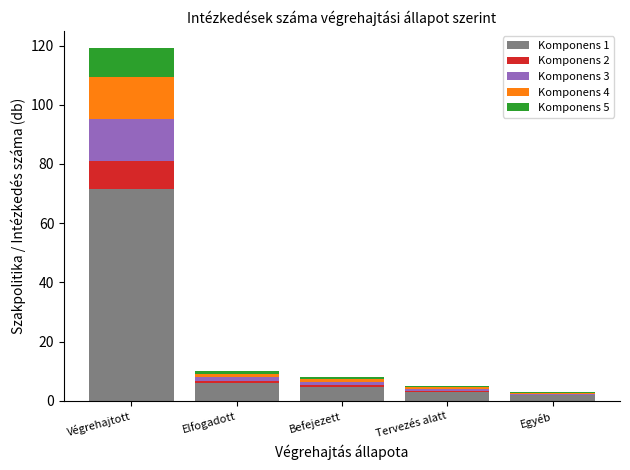

What is the total value across all series at Egyéb?

3.0